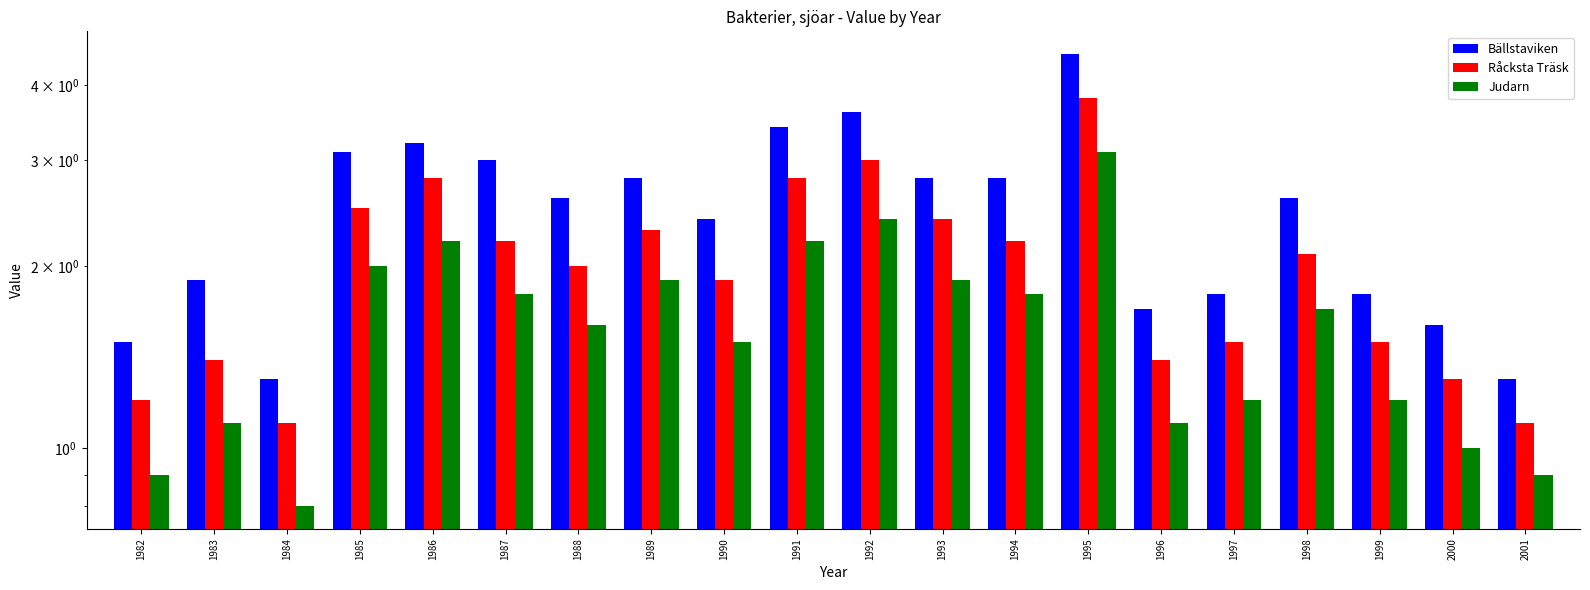

What are all the series names shown in the legend?

Bällstaviken, Råcksta Träsk, Judarn